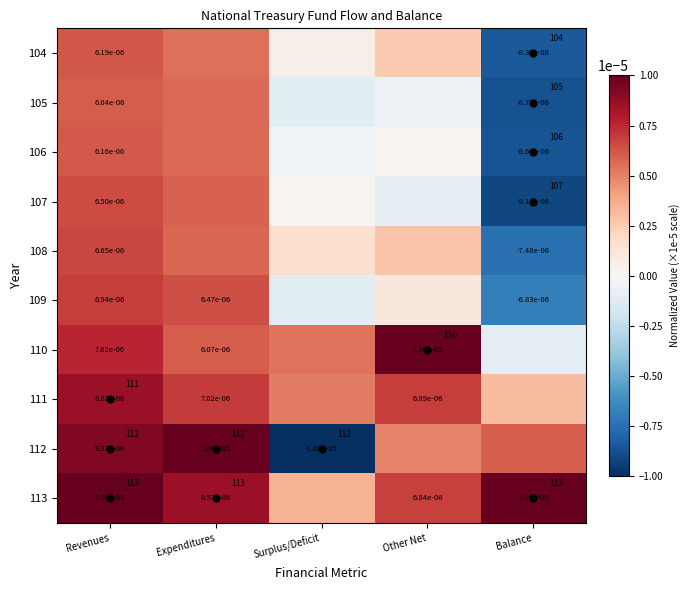

The value of 106 at Surplus/Deficit is -0.0. True or false?

True